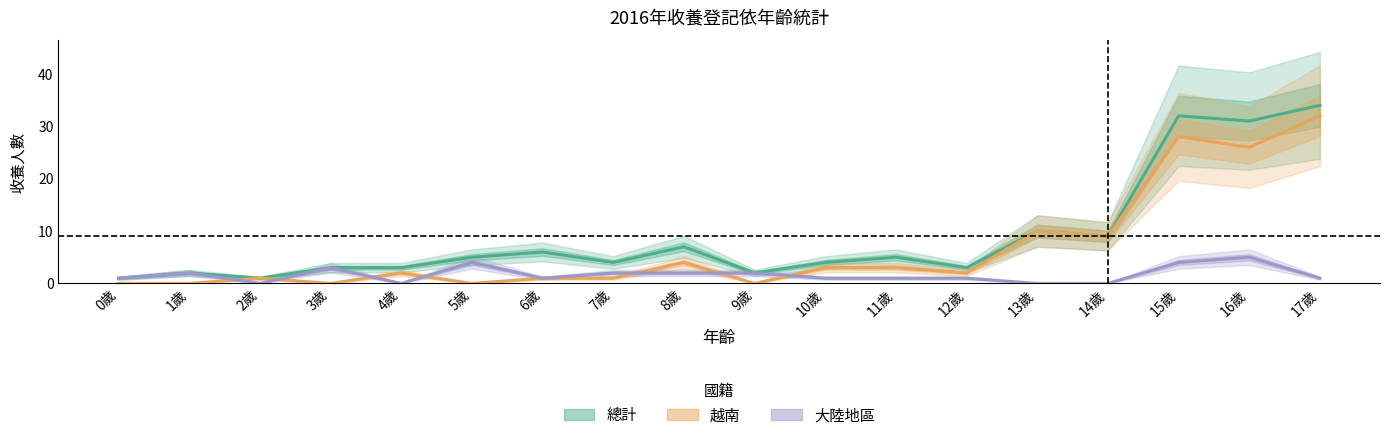

Where does the 越南 series first go above 2?

8歲